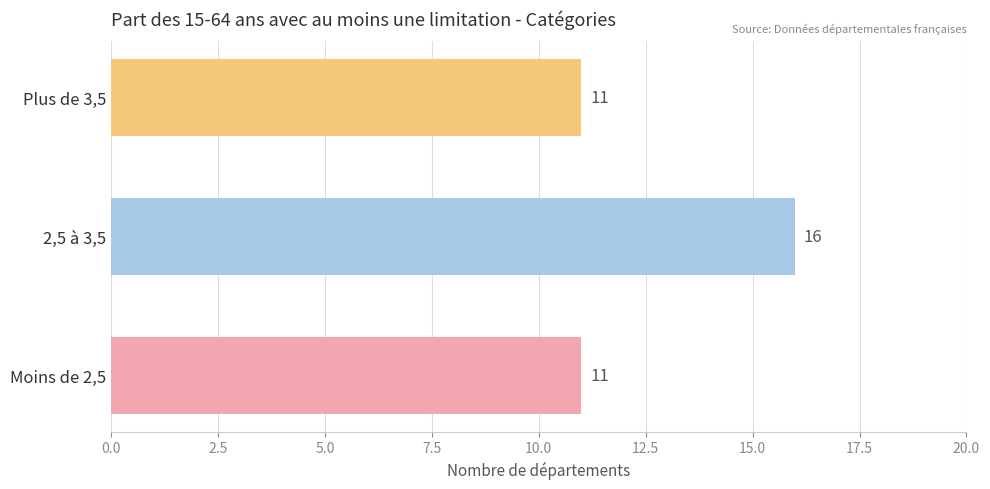

What is the difference between the values at Plus de 3,5 and 2,5 à 3,5?

5